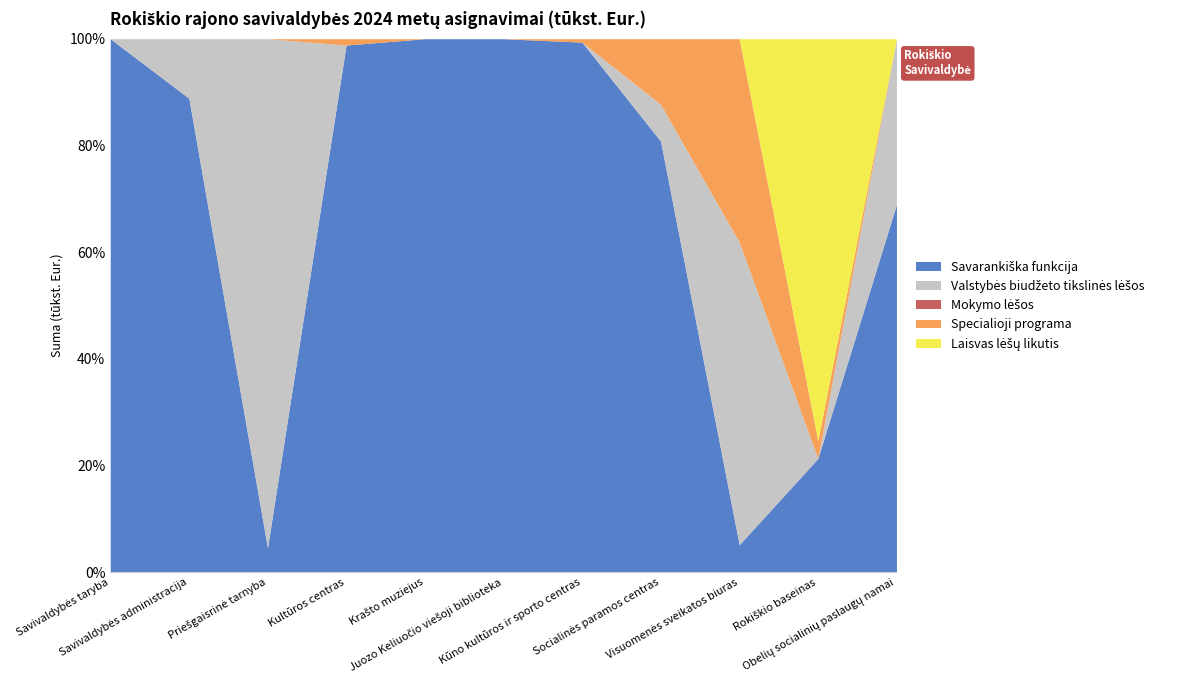

True or false: Savarankiška funkcija has a value of 725.9 at Socialinės paramos centras.

True